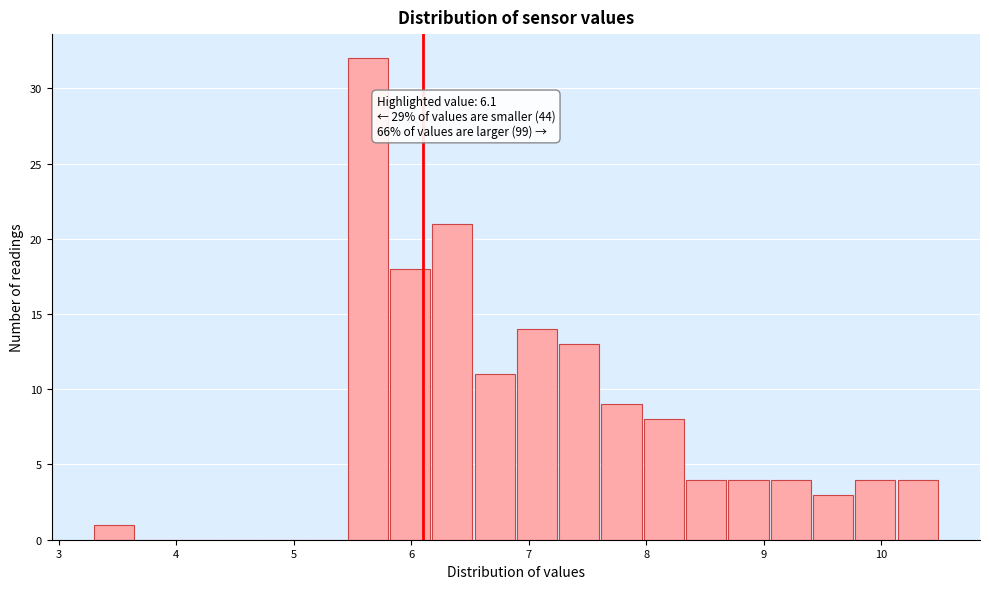

Read against the x-axis, roughly where is the centre of the tallest bar?

5.6